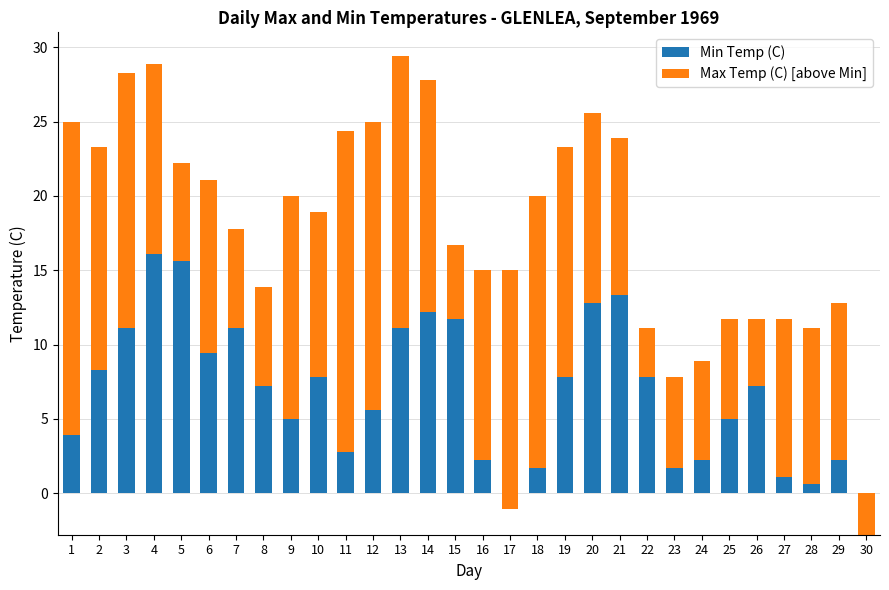

At which label does Max Temp (C) [above Min] reach its minimum?

30